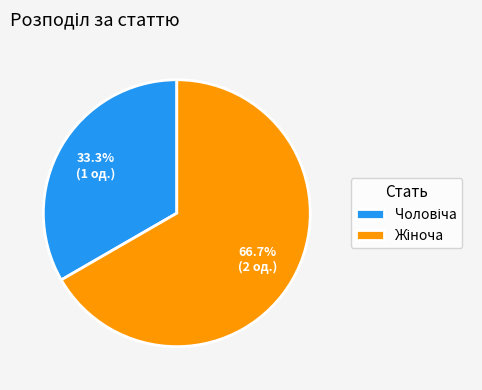

How many slices are in this pie chart?

2